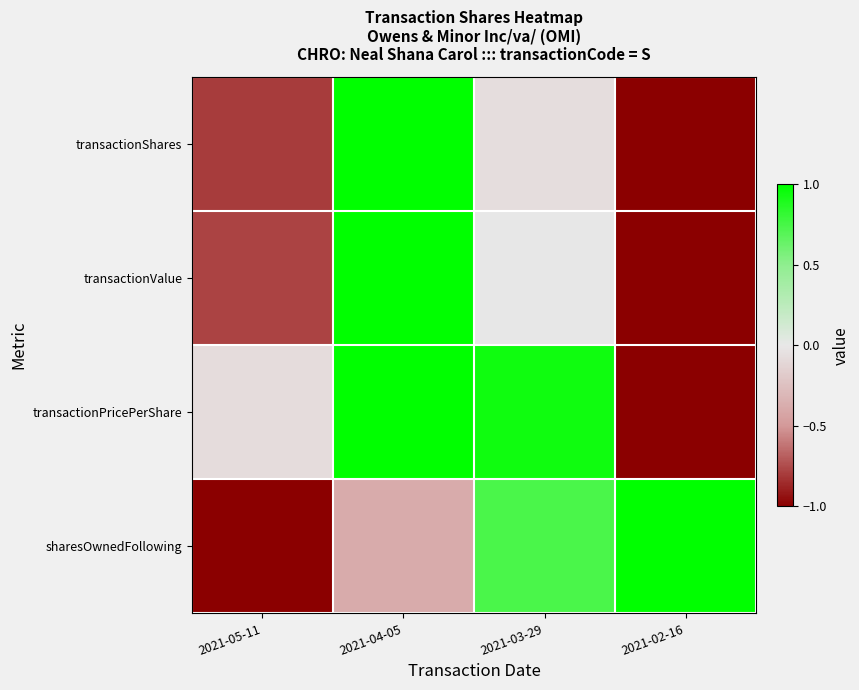

Rank the series by their maximum value, from highest to lowest.

transactionShares, transactionValue, transactionPricePerShare, sharesOwnedFollowing